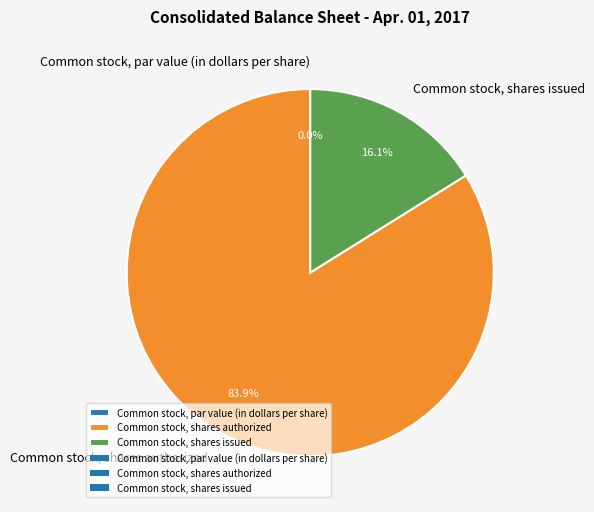

To the nearest percent, what is the difference between the largest and smallest slice percentages?

84%